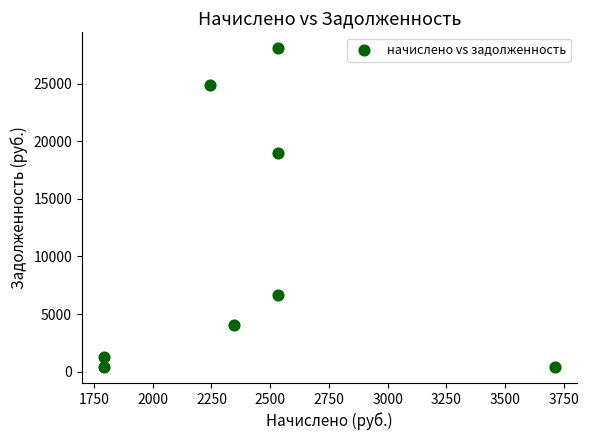

What is the range of X values (max minus min)?

1917.5